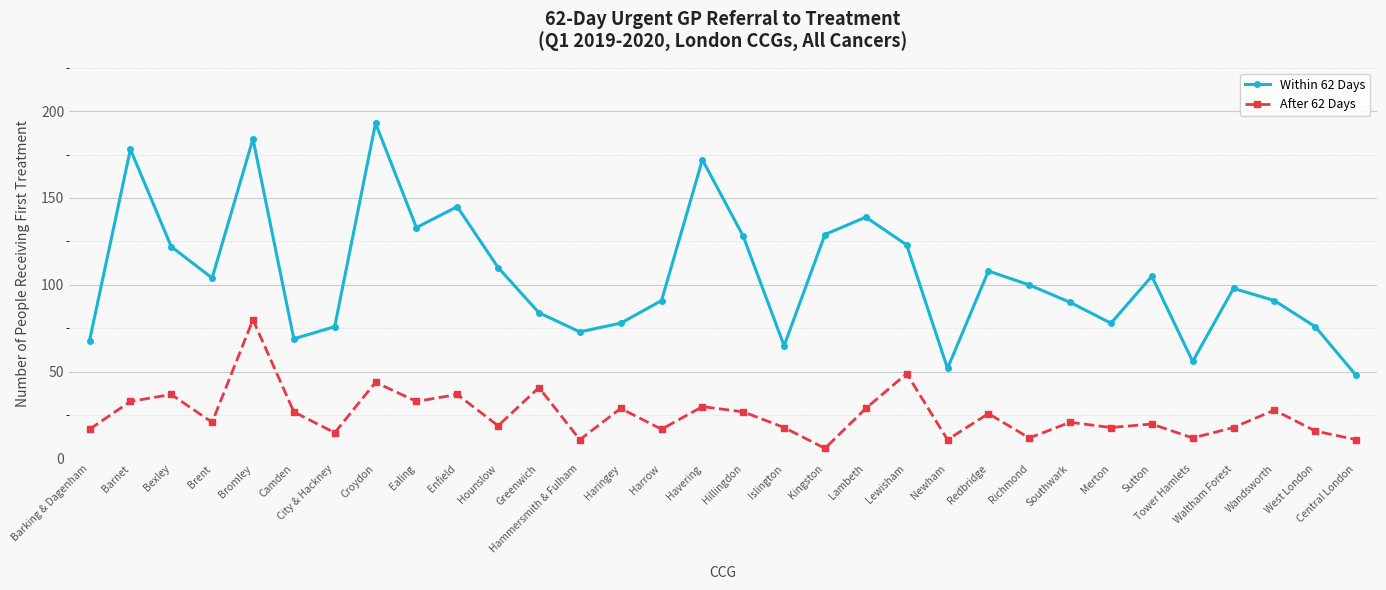

The value of Within 62 Days at Kingston is 61. True or false?

False